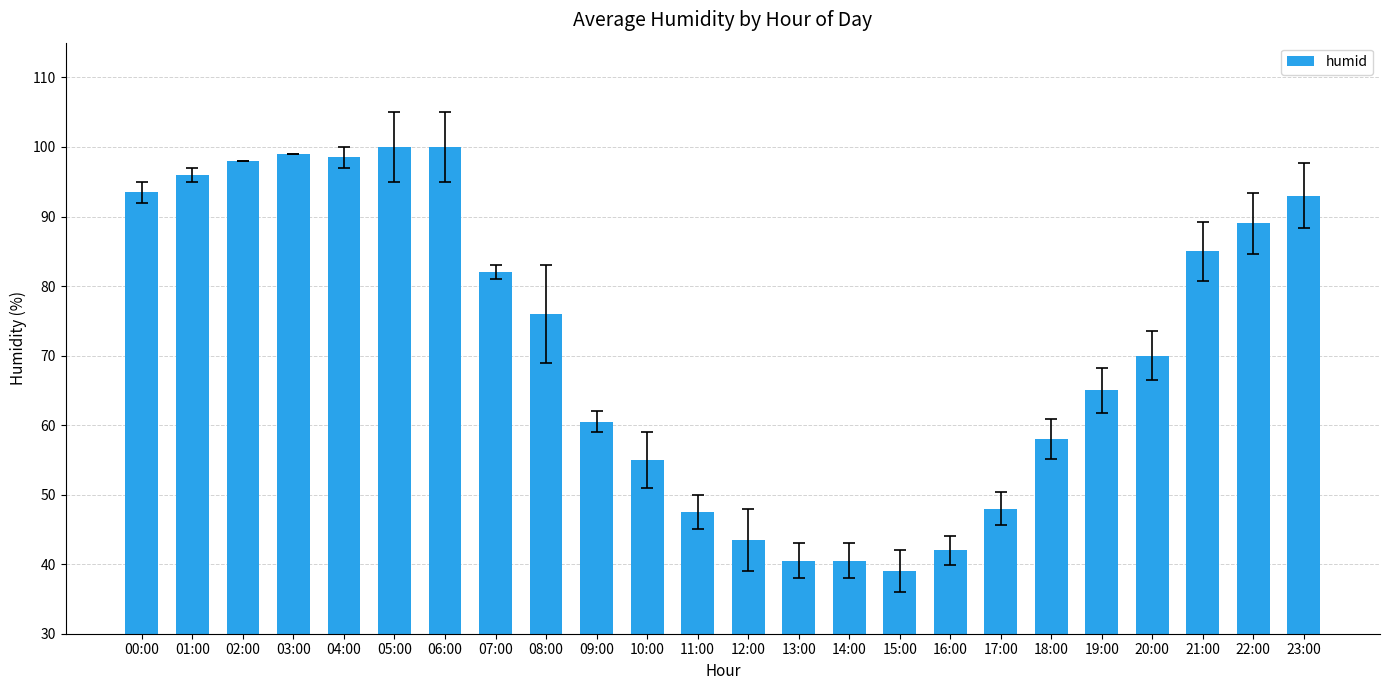

What is the greatest value displayed?

100.0